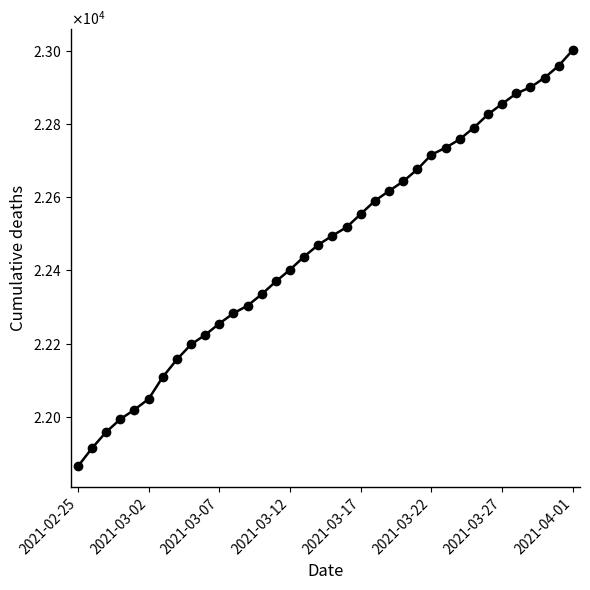

Does the chart have visible grid lines?

No